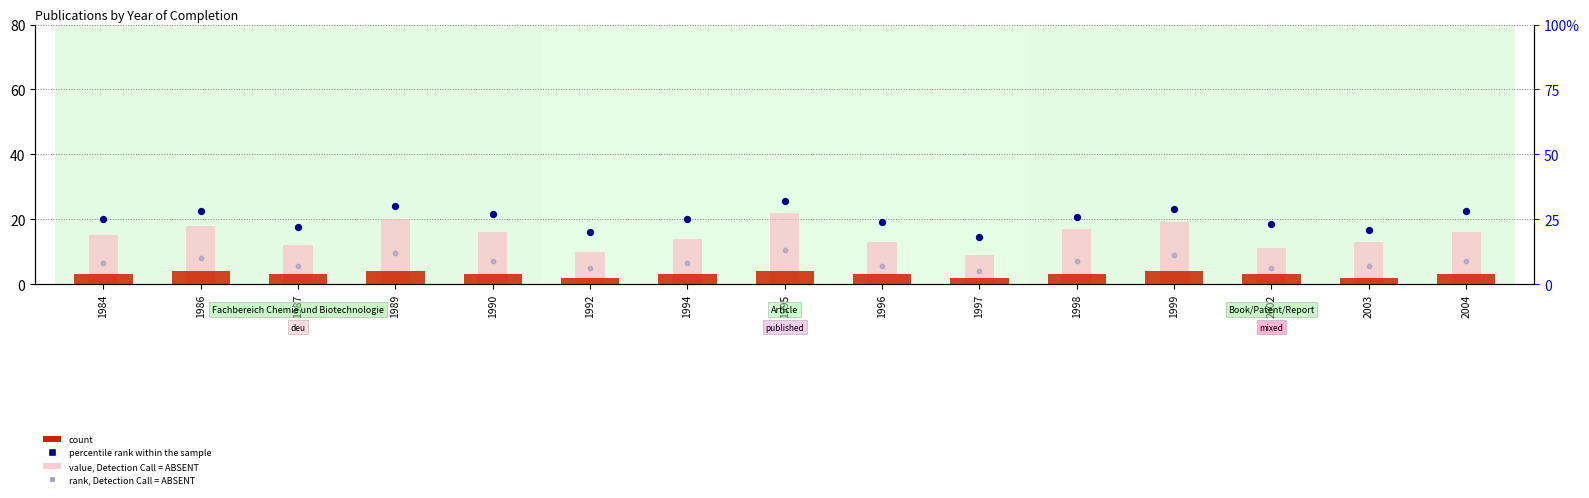

At which category is the sum across all series the highest?

1995